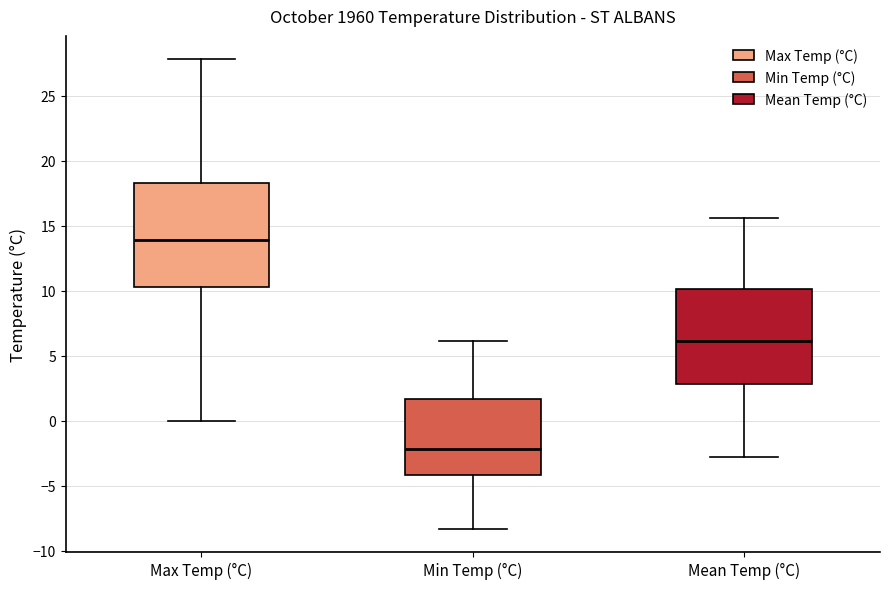

Reading left to right, read every box against the y-axis: the position of its median line, the range the box covers, and the ends of its whiskers. The values are not printed on the chart, so give them approximately, as read against the axis.

Max Temp (°C): median 14.0, box 10.5 to 18.5, whiskers 0.0 to 28.0
Min Temp (°C): median -2.0, box -4.0 to 1.5, whiskers -8.5 to 6.0
Mean Temp (°C): median 6.0, box 3.0 to 10.0, whiskers -3.0 to 15.5